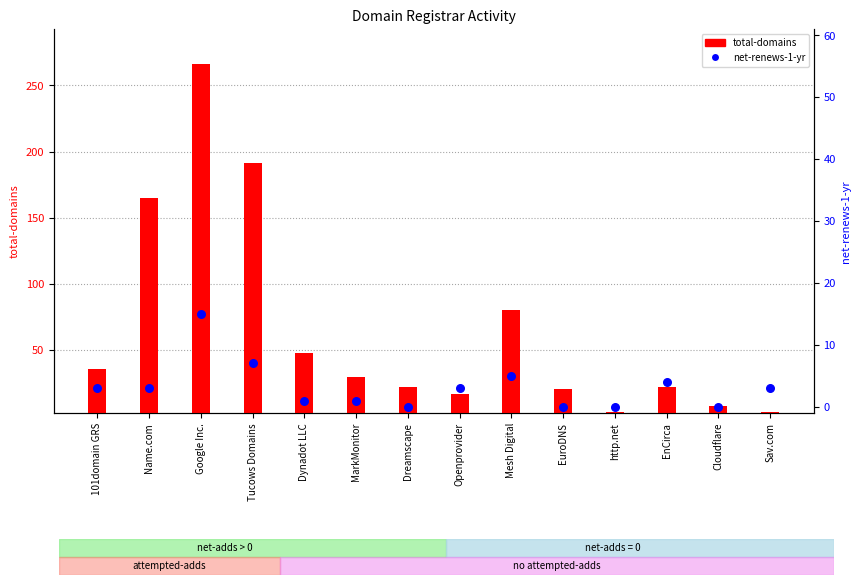

Which series contains the lowest Y value?

net-renews-1-yr